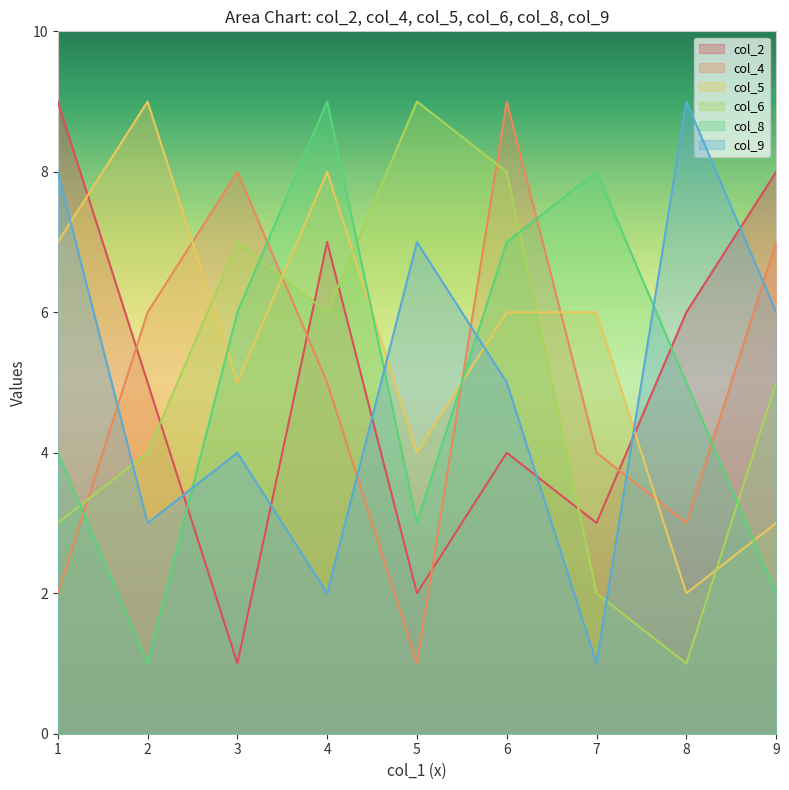

At which label is col_4 closest to 5?

4